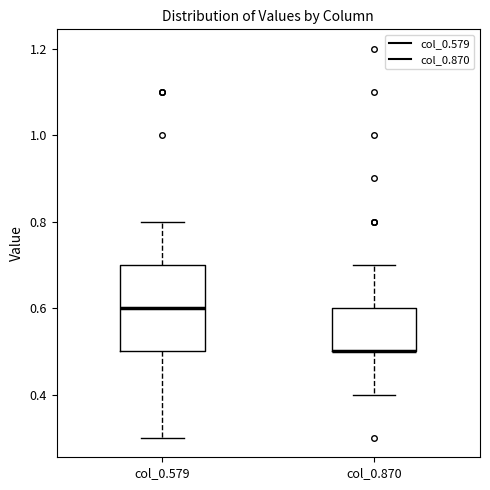

Reading left to right, transcribe this box plot: for each box, give where its median line is, the range the box spans, and where its two whiskers end, as read against the y-axis. The values are not printed on the chart, so give them approximately, as read against the axis.

col_0.579: median 0.6, box 0.5 to 0.7, whiskers 0.3 to 0.8
col_0.870: median 0.5 (drawn on the box's lower edge), box 0.5 to 0.6, whiskers 0.4 to 0.7